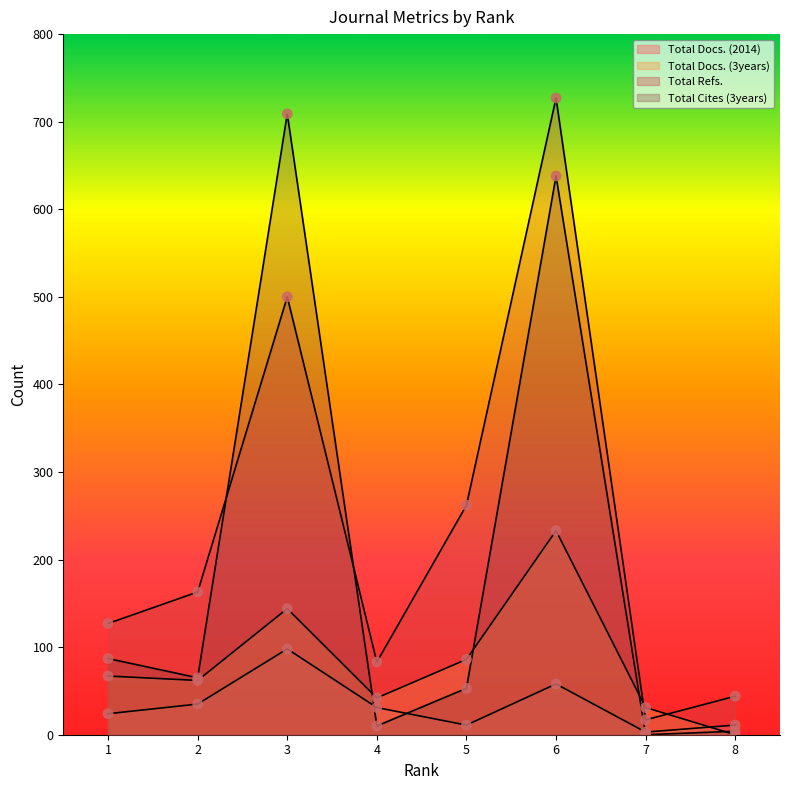

At how many categories does at least one series exceed 638?

2